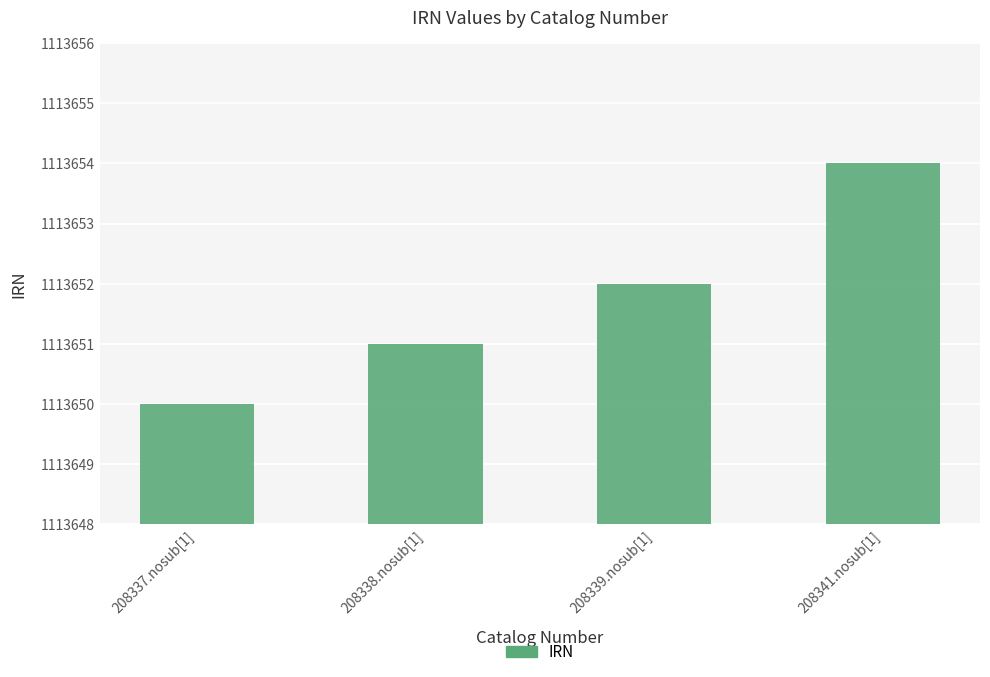

At which category does the chart reach its minimum across all series?

208337.nosub[1]